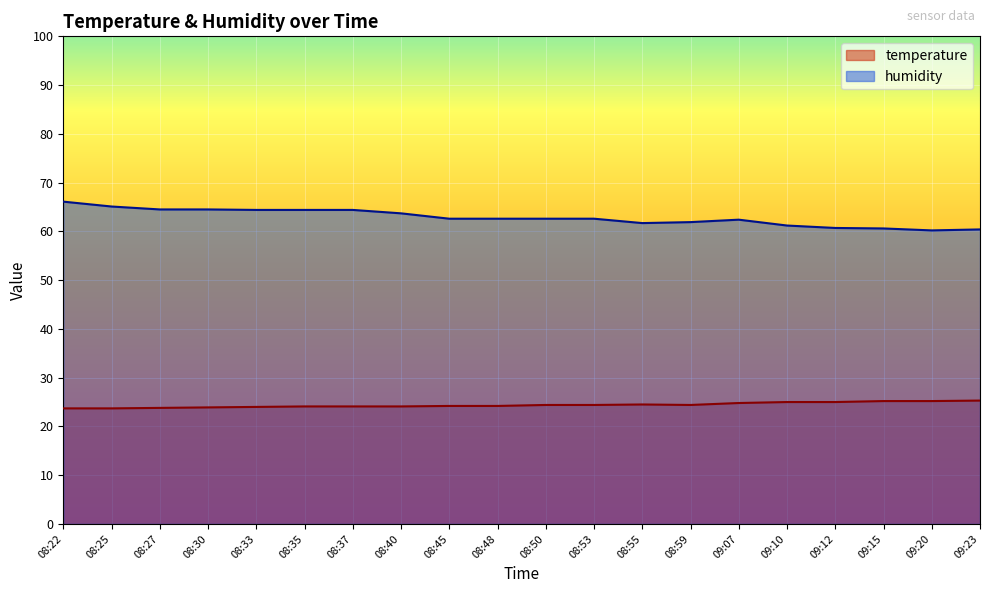

The humidity series shows 60.2 at 09:20. True or false?

True